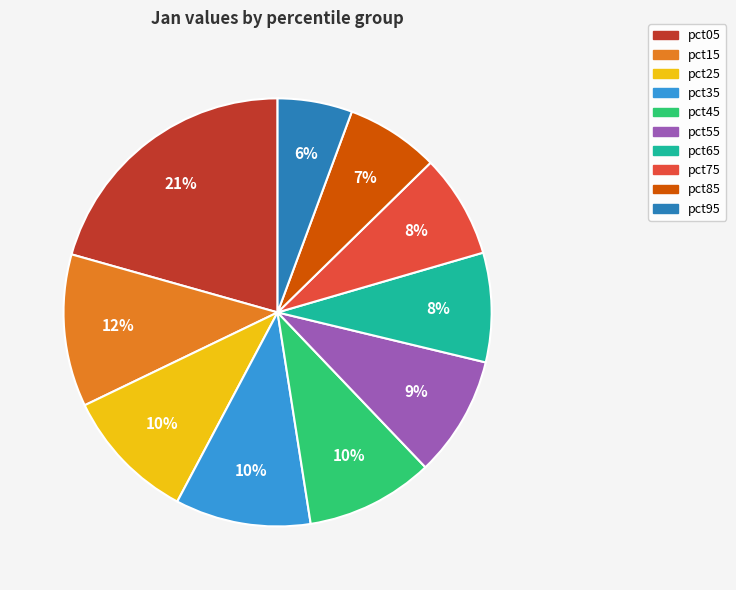

To the nearest percent, what percentage of the pie is pct25?

10%